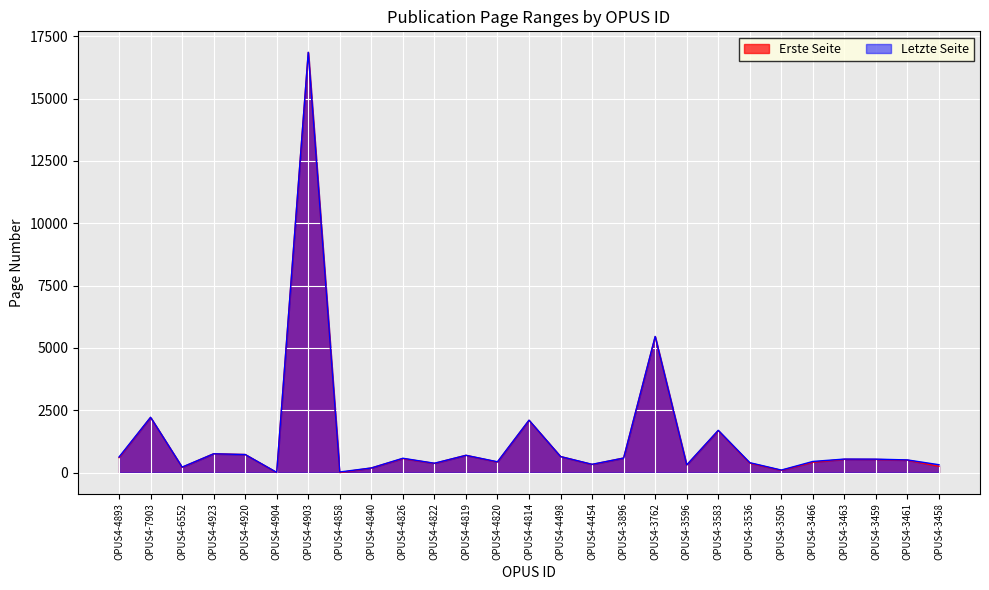

True or false: Letzte Seite has more than 0 interior local peaks.

True